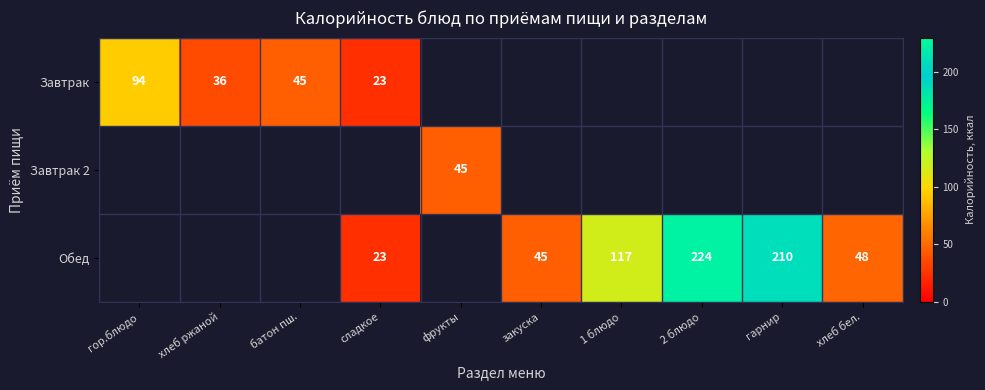

What is the difference between the Обед values at хлеб бел. and 1 блюдо?

69